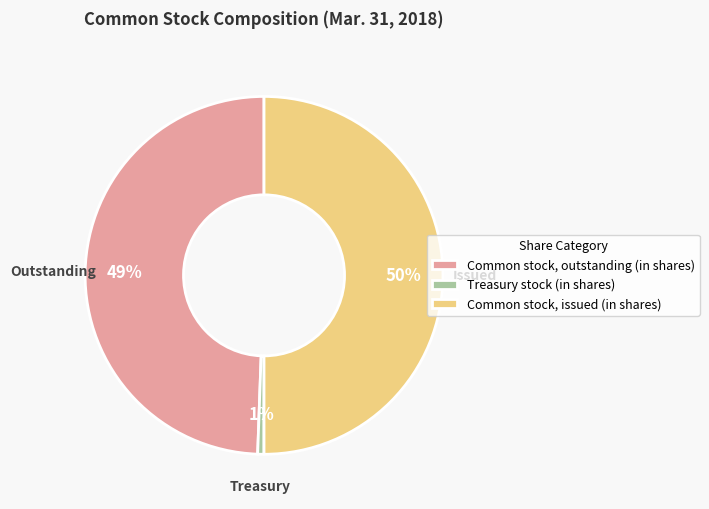

To the nearest percent, what portion does Treasury stock (in shares) represent?

1%